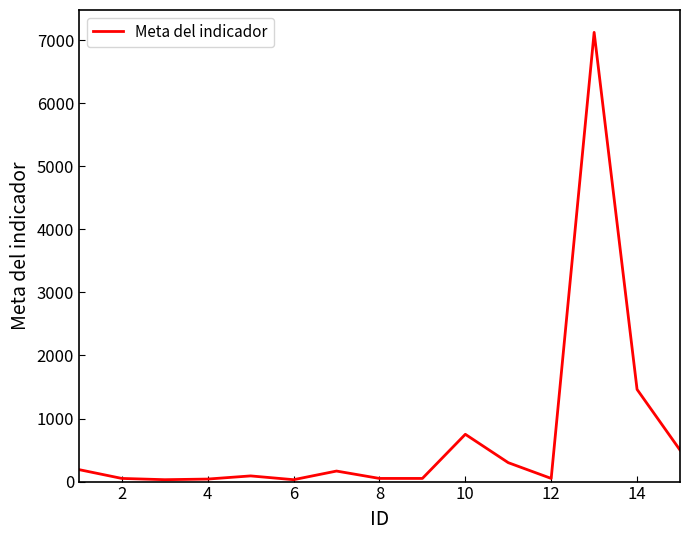

What is the maximum value shown in the chart?

7125